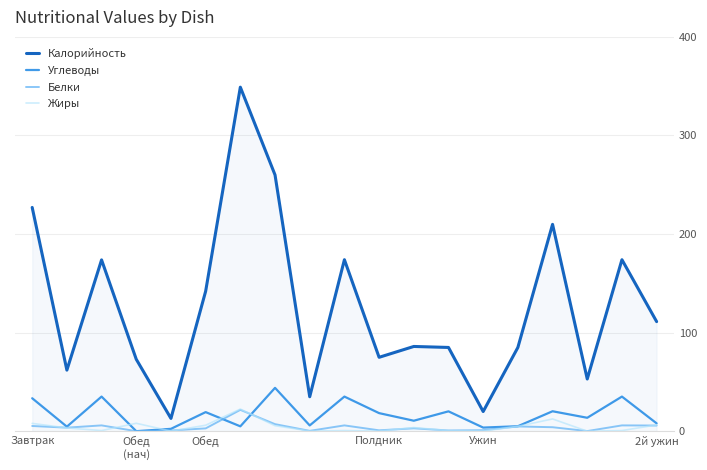

Which series has the largest range (max minus min)?

Калорийность